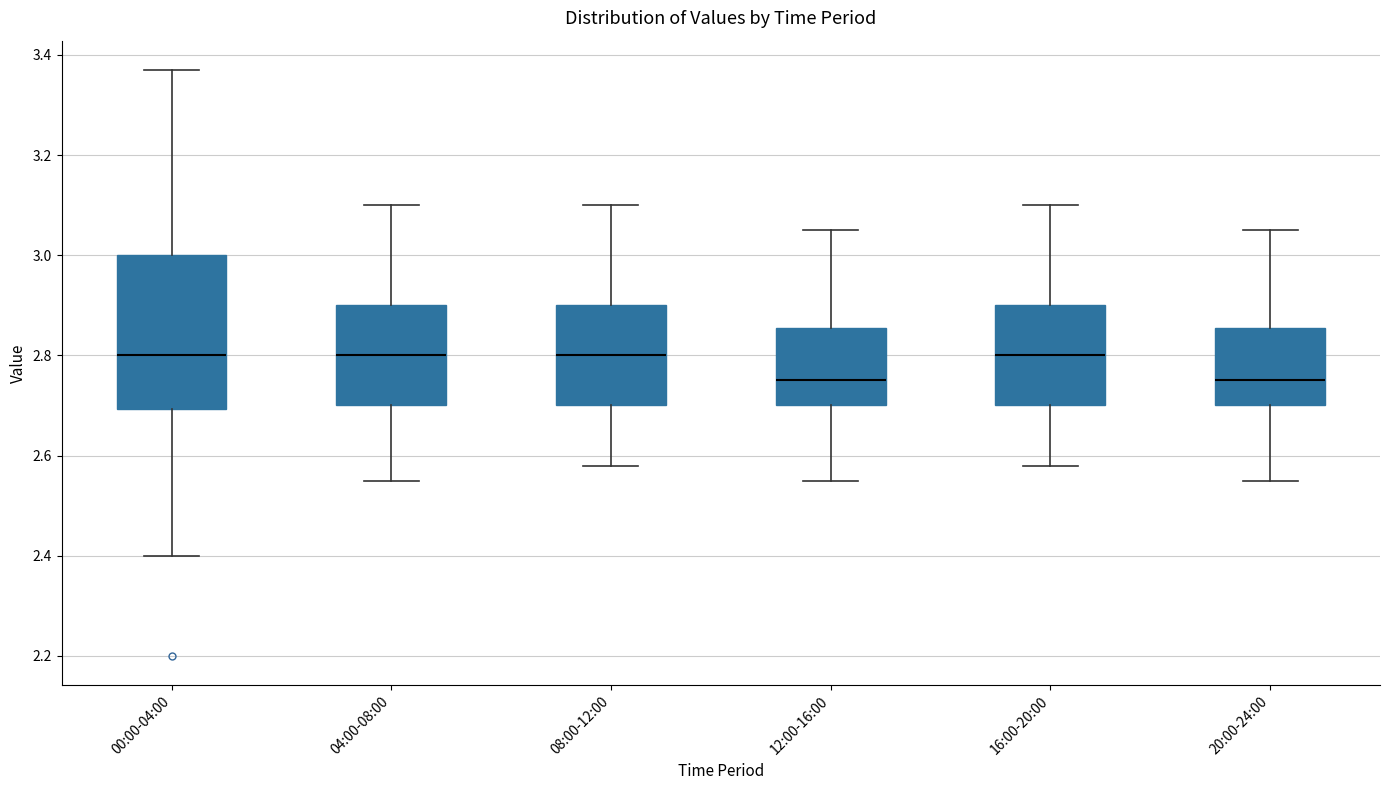

Reading left to right, transcribe this box plot: for each box, give where its median line is, the range the box spans, and where its two whiskers end, as read against the y-axis. The values are not printed on the chart, so give them approximately, as read against the axis.

00:00-04:00: median 2.80, box 2.70 to 3.00, whiskers 2.40 to 3.38
04:00-08:00: median 2.80, box 2.70 to 2.90, whiskers 2.56 to 3.10
08:00-12:00: median 2.80, box 2.70 to 2.90, whiskers 2.58 to 3.10
12:00-16:00: median 2.76, box 2.70 to 2.86, whiskers 2.56 to 3.06
16:00-20:00: median 2.80, box 2.70 to 2.90, whiskers 2.58 to 3.10
20:00-24:00: median 2.76, box 2.70 to 2.86, whiskers 2.56 to 3.06